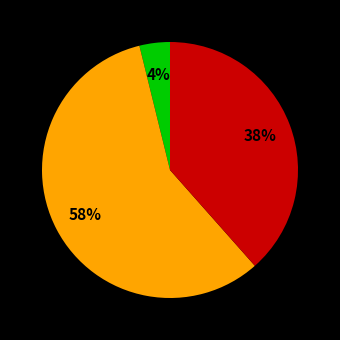

Does any single category account for the majority?

Yes